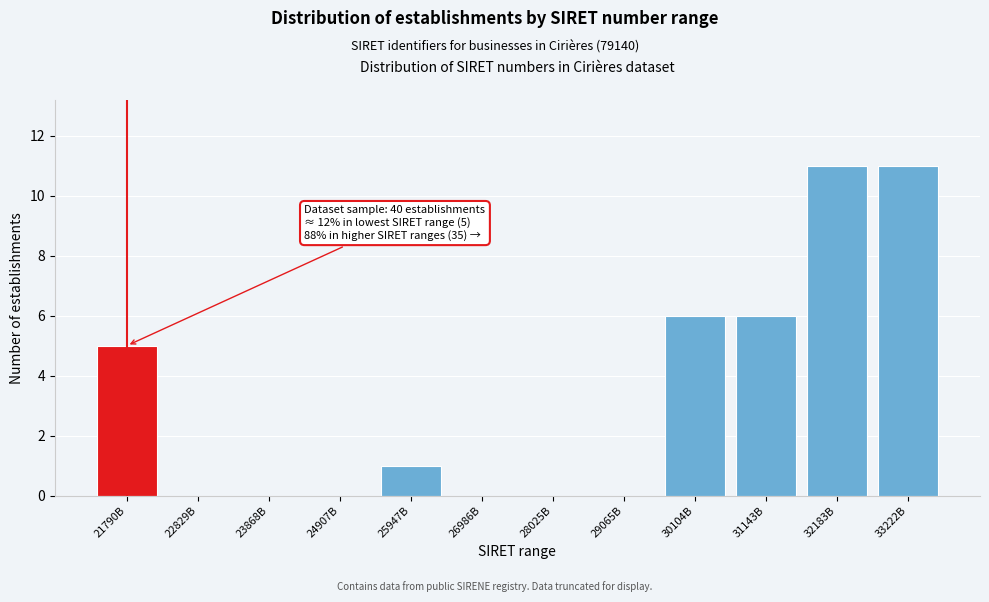

Reading left to right, transcribe all the data shown in this chart.

21790B=5	22829B=0	23868B=0	24907B=0	25947B=1	26986B=0	28025B=0	29065B=0	30104B=6	31143B=6	32183B=11	33222B=11